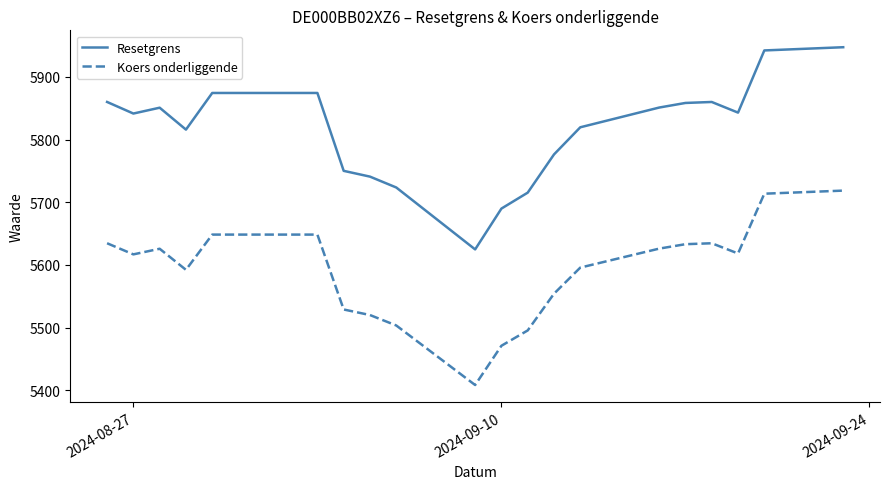

Which series has the largest range (max minus min)?

Resetgrens